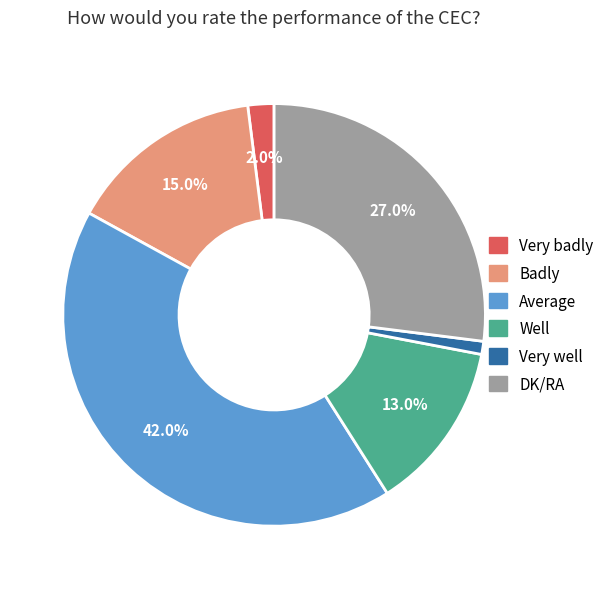

Approximately how many times larger is the value at DK/RA compared to Very well?

27.0